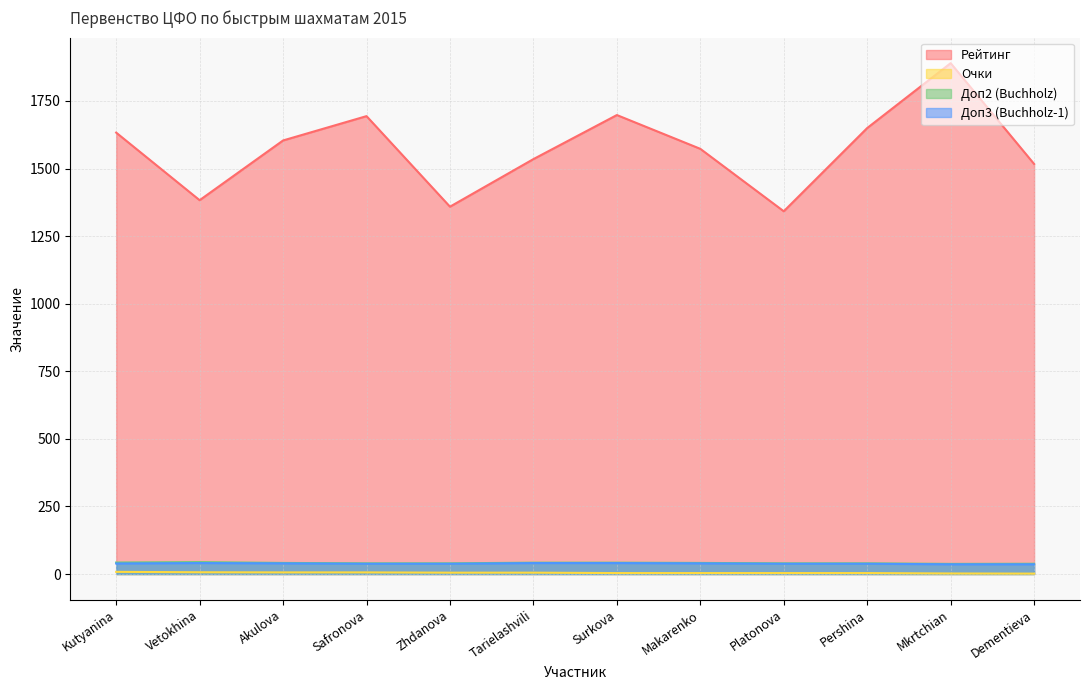

What is the difference between the maximum and minimum values in the Рейтинг series?

548.0